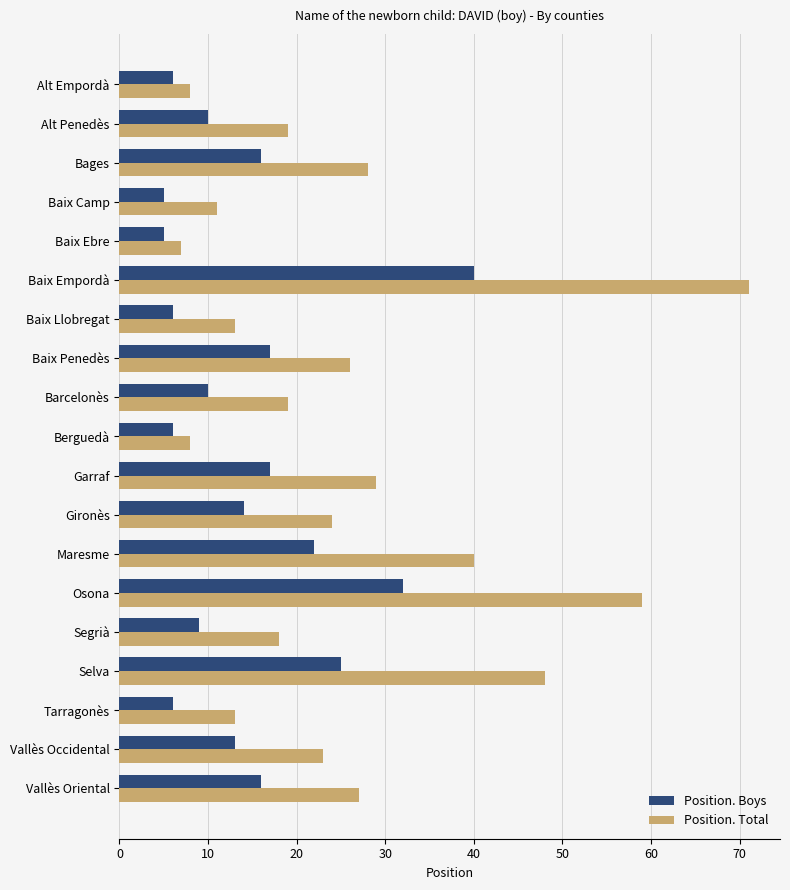

What is the sum of all Position. Total values?

491